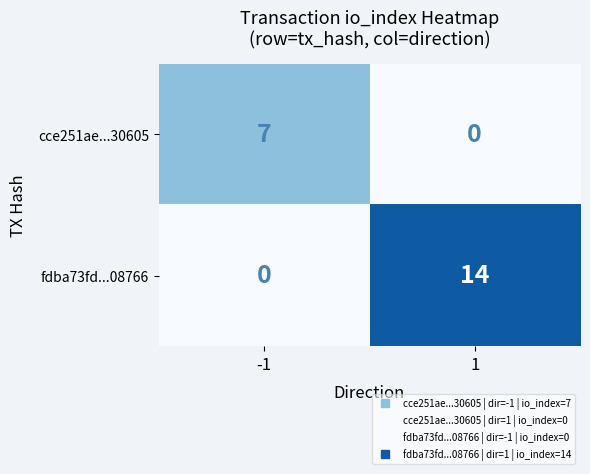

What is the maximum value shown in the chart?

14